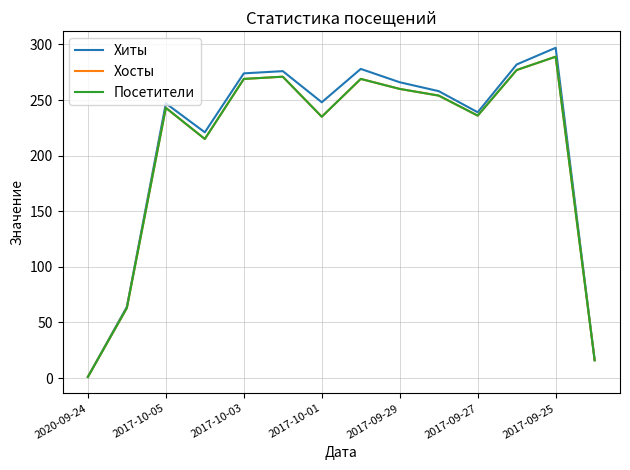

True or false: Хиты and Посетители intersect in this chart.

False